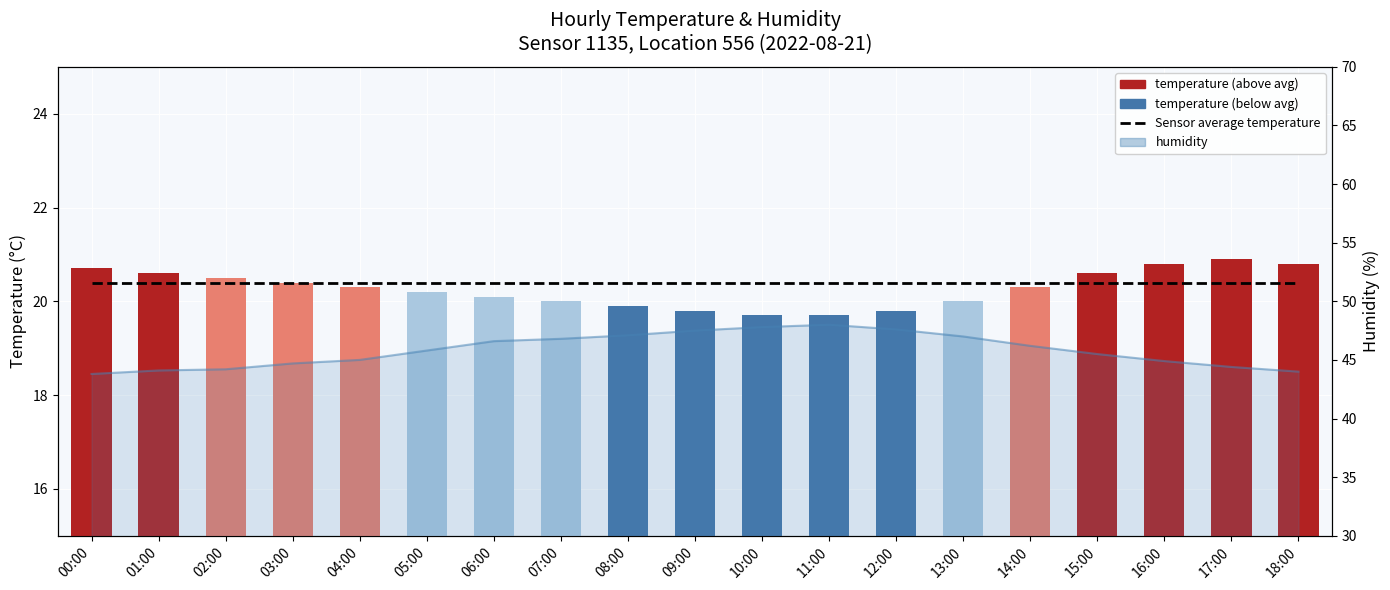

Reading right to left, transcribe all the data shown in this chart.

Sensor average temperature: 18:00=20.4	17:00=20.4	16:00=20.4	15:00=20.4	14:00=20.4	13:00=20.4	12:00=20.4	11:00=20.4	10:00=20.4	09:00=20.4	08:00=20.4	07:00=20.4	06:00=20.4	05:00=20.4	04:00=20.4	03:00=20.4	02:00=20.4	01:00=20.4	00:00=20.4
temperature: 18:00=20.8	17:00=20.9	16:00=20.8	15:00=20.6	14:00=20.3	13:00=20.0	12:00=19.8	11:00=19.7	10:00=19.7	09:00=19.8	08:00=19.9	07:00=20.0	06:00=20.1	05:00=20.2	04:00=20.3	03:00=20.4	02:00=20.5	01:00=20.6	00:00=20.7